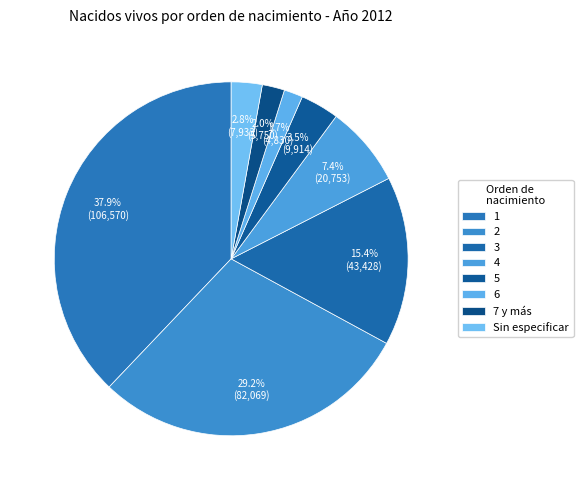

To the nearest percent, what portion does 2 represent?

29%